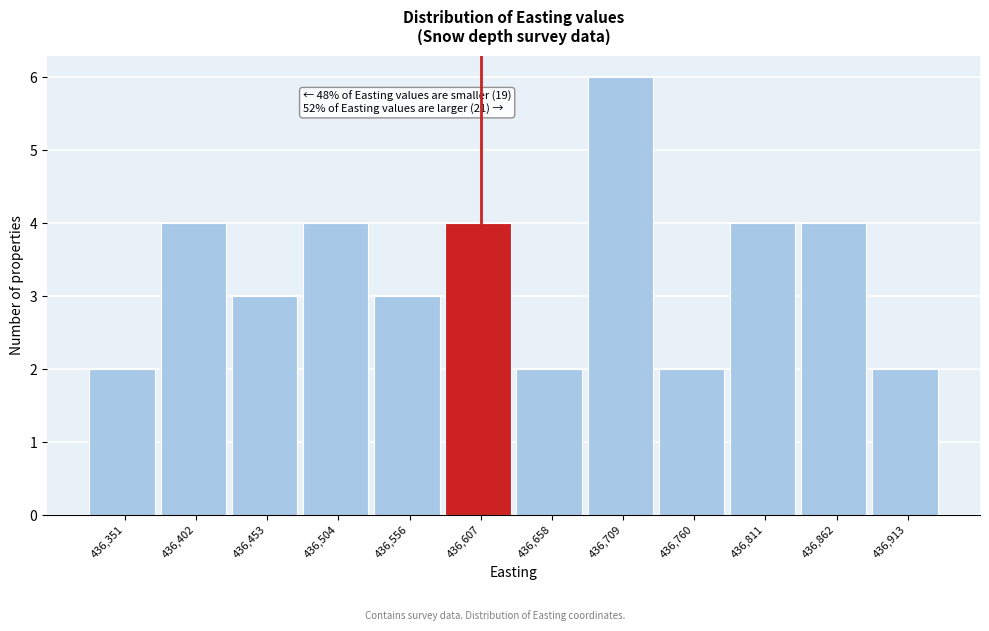

Over which range of the x-axis is the bar tallest?

436680 to 436730